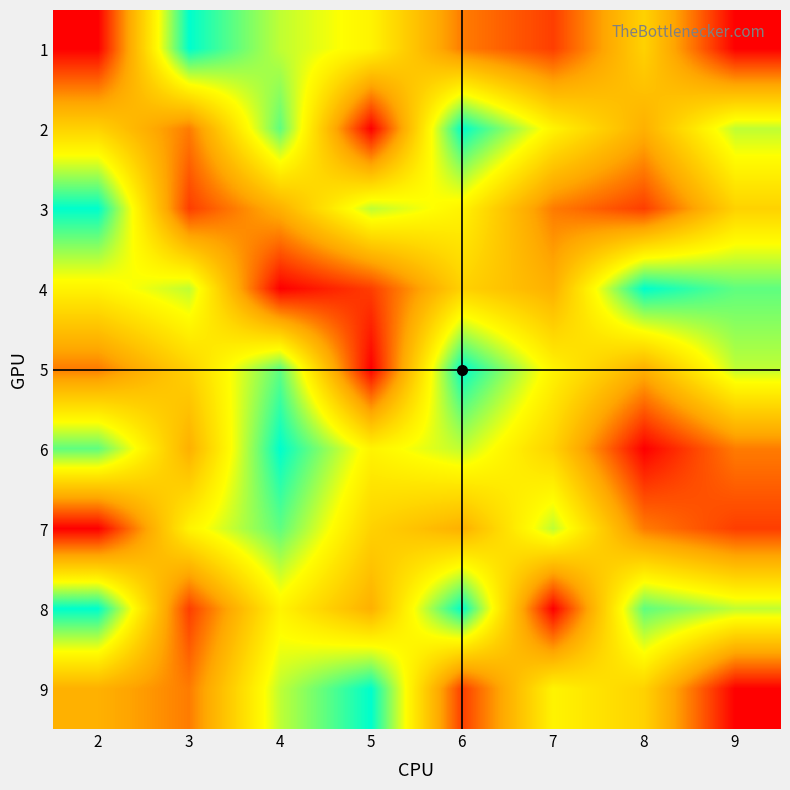

Count the number of data series in this chart.

9